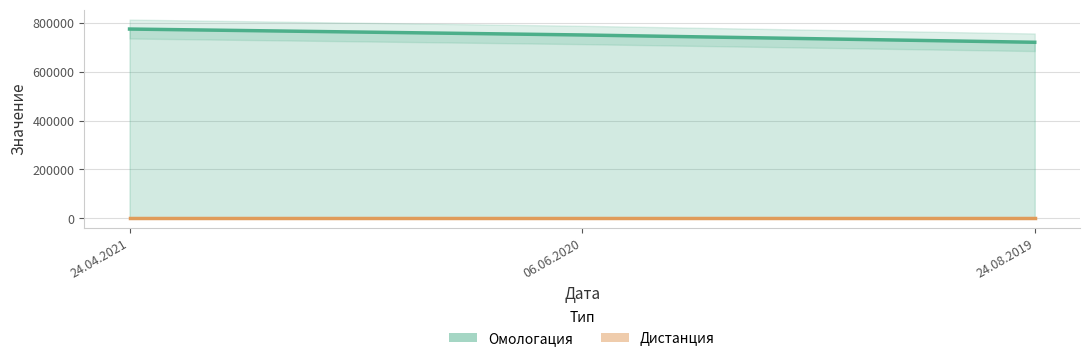

True or false: Дистанция has a value of 122 at 24.08.2019.

False